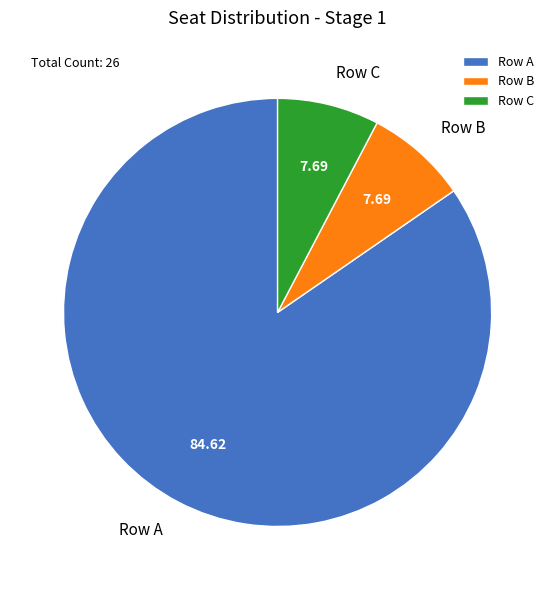

Combined, do Row C and Row A account for over 50%?

Yes